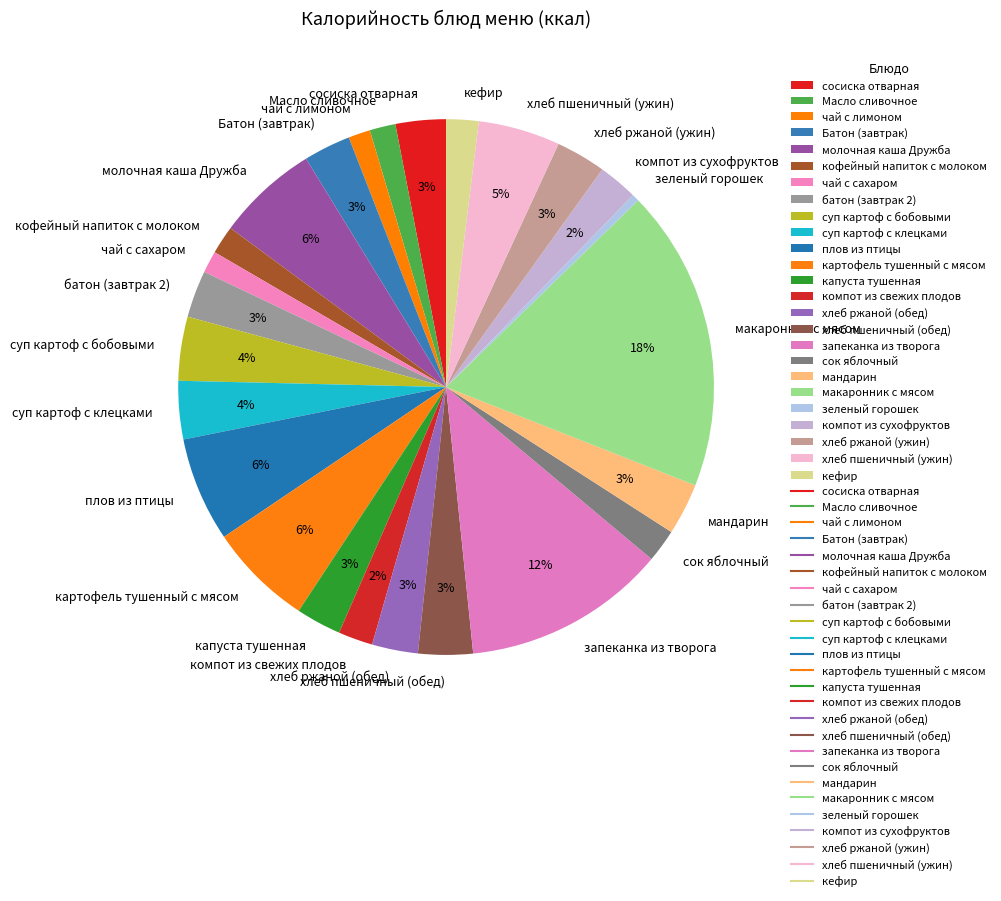

The хлеб ржаной (ужин) slice represents 3% of the pie. True or false?

True